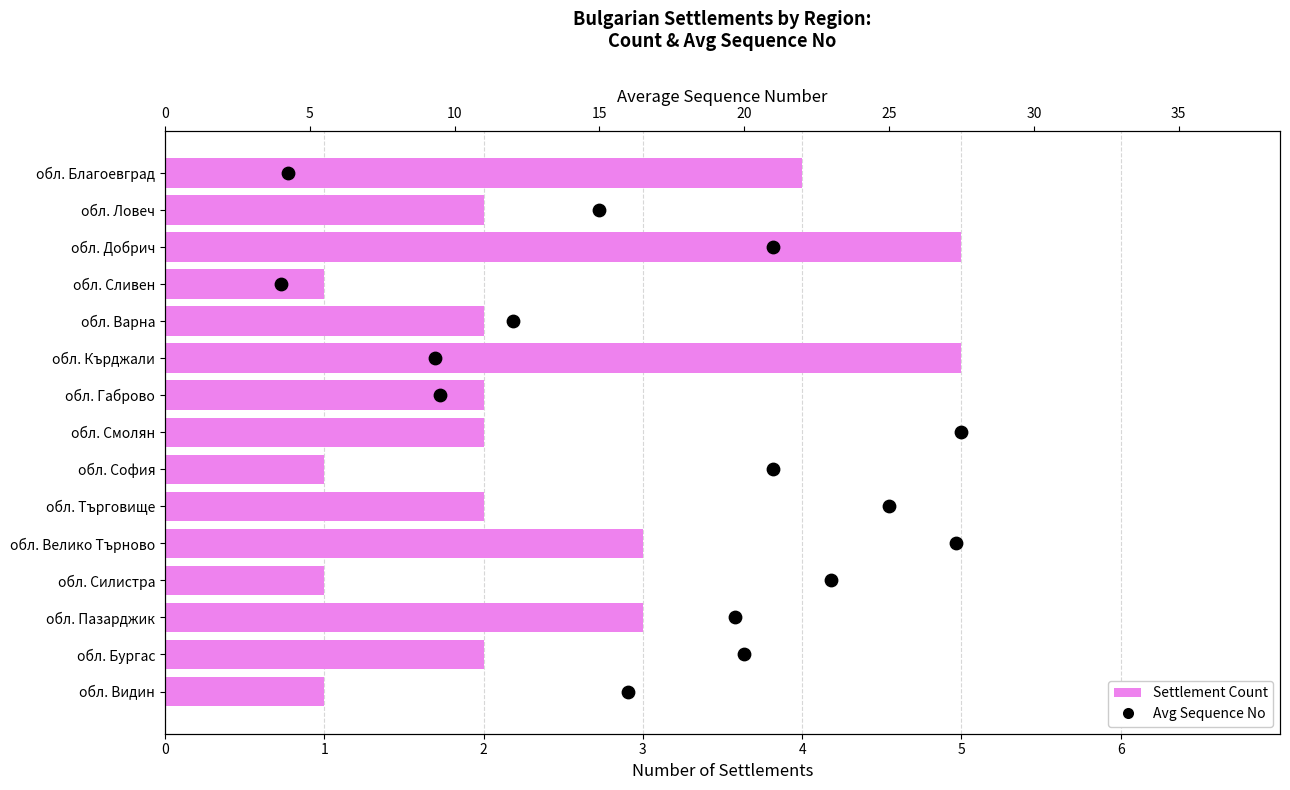

Is the value of Avg Sequence No at 14 greater than the value of Settlement Count at 5?

Yes